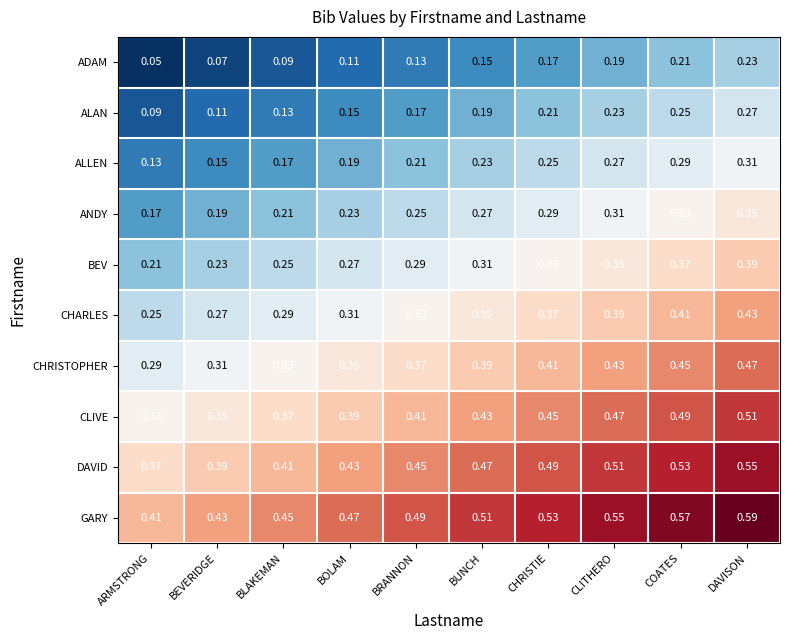

Which label corresponds to the smallest value in the chart?

ARMSTRONG